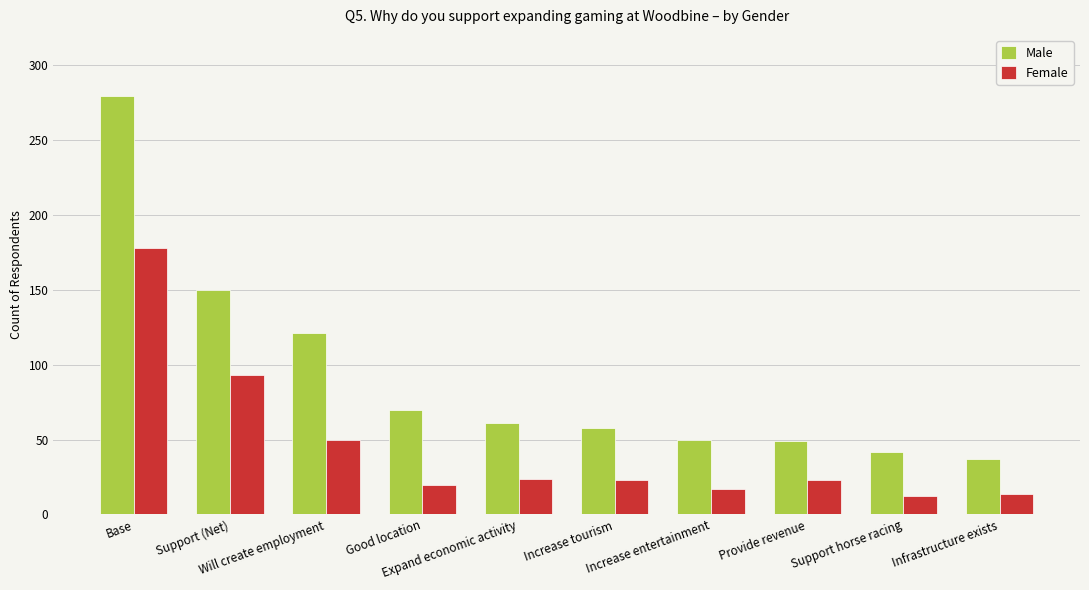

How many groups of bars are there?

10